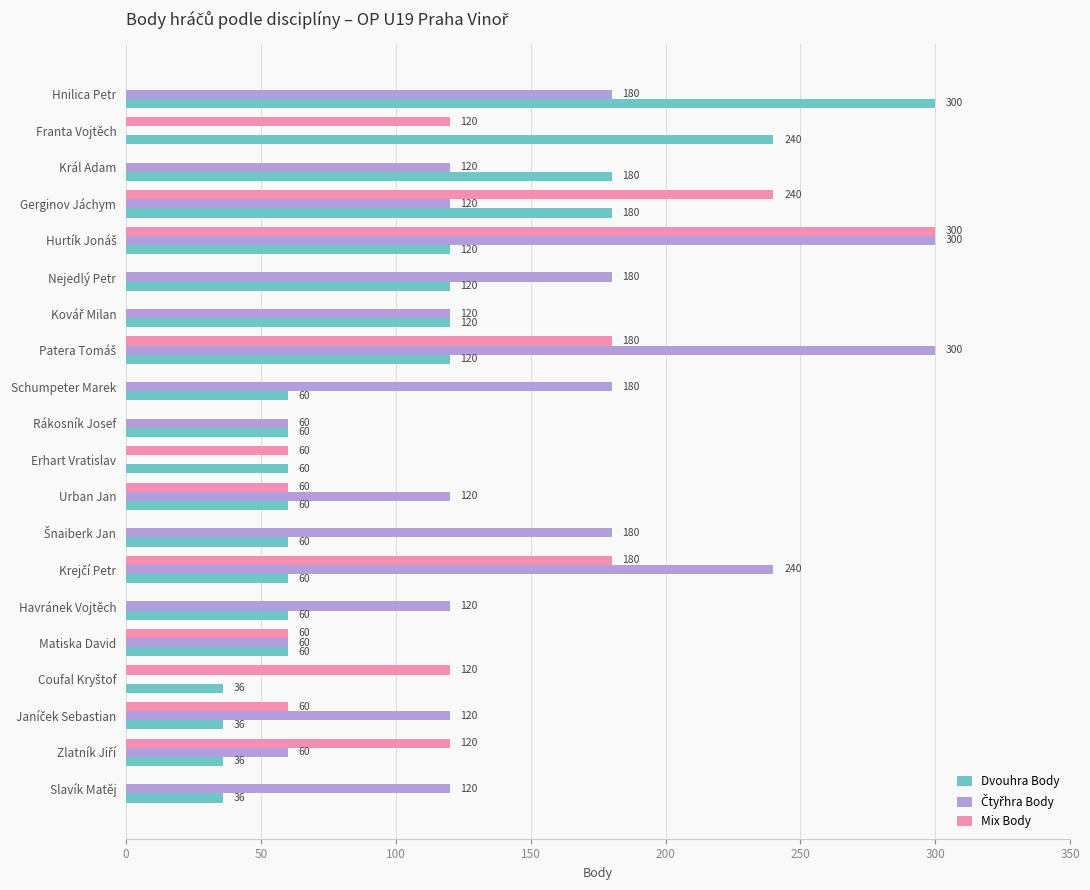

The value of Dvouhra Body at Havránek Vojtěch is 32. True or false?

False